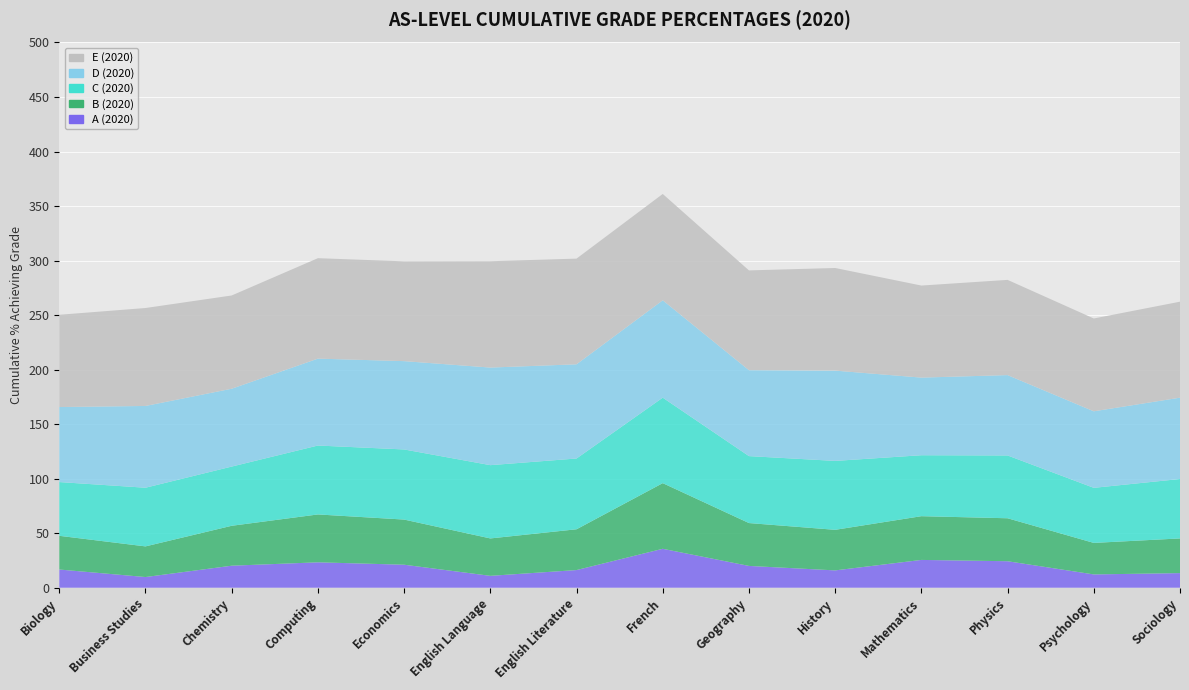

Reading left to right, list all the values displayed in this chart.

A (2020): 16.7	9.8	20.2	23.3	21.1	10.9	16.2	35.7	20.0	15.9	25.5	24.3	12.2	13.4
B (2020): 30.9	28.1	36.6	43.9	41.4	34.3	37.4	60.2	39.3	37.2	40.1	39.4	28.9	31.8
C (2020): 49.3	53.8	54.3	63.2	64.3	67.2	64.9	78.4	61.4	63.2	55.9	57.6	50.5	54.5
D (2020): 68.8	75.0	71.4	79.7	81.0	89.5	86.4	89.3	78.8	82.8	71.2	73.7	70.2	74.6
E (2020): 84.6	89.8	85.5	92.1	91.5	97.5	96.9	97.5	91.5	94.1	84.4	87.3	85.1	88.0